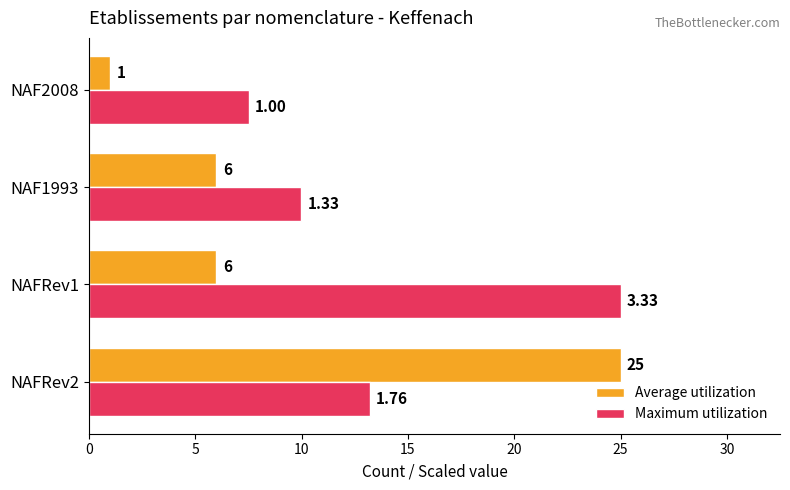

Which series has the widest spread of values?

Average utilization